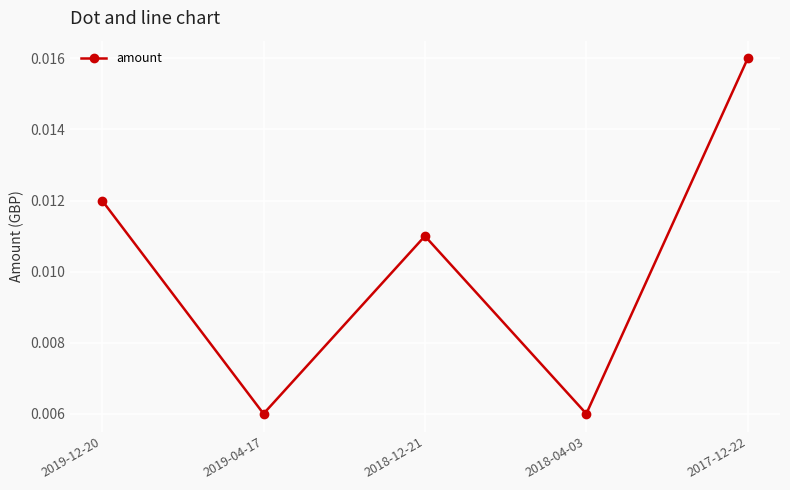

Which has a higher value, 2019-12-20 or 2017-12-22?

2017-12-22